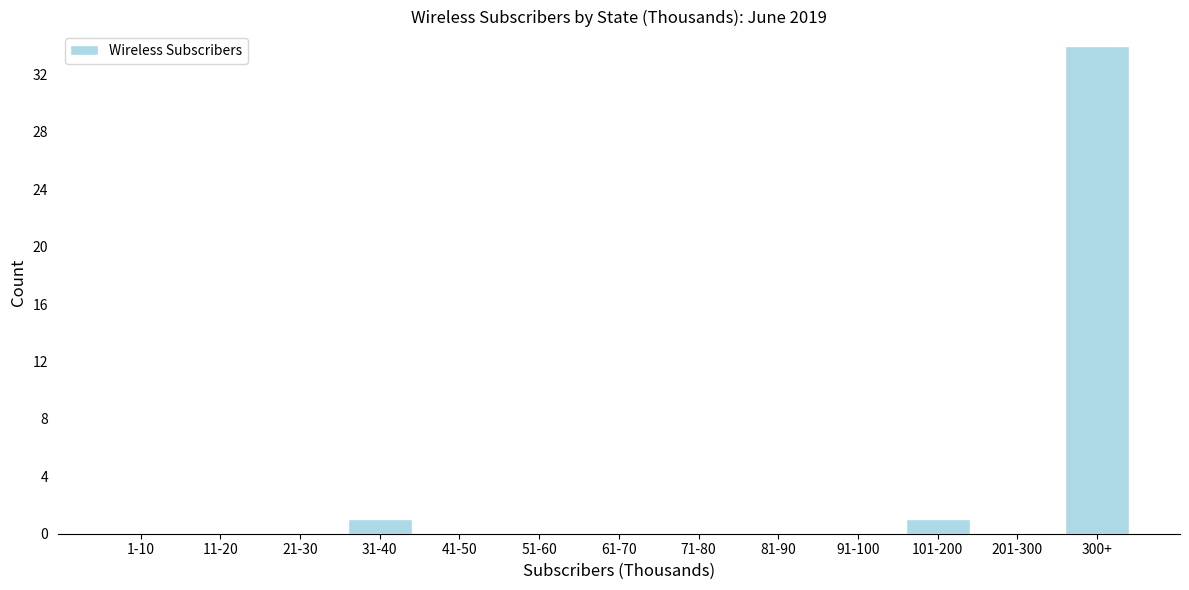

Reading left to right, what are all the values shown in this chart?

1-10=0	11-20=0	21-30=0	31-40=1	41-50=0	51-60=0	61-70=0	71-80=0	81-90=0	91-100=0	101-200=1	201-300=0	300+=34